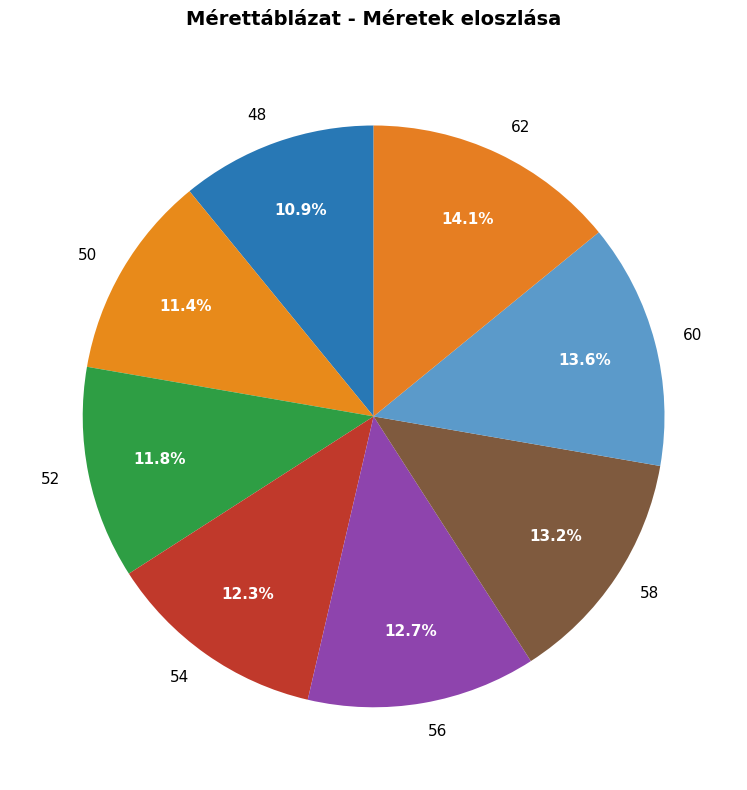

Does 50 represent more than half of the total?

No